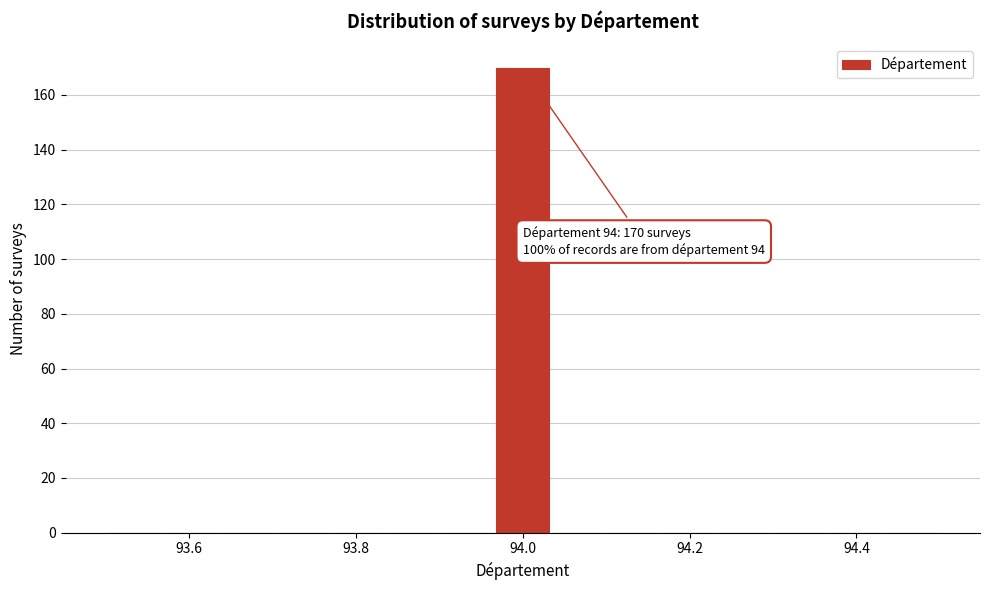

Read against the x-axis, roughly where is the centre of the tallest bar?

94.00